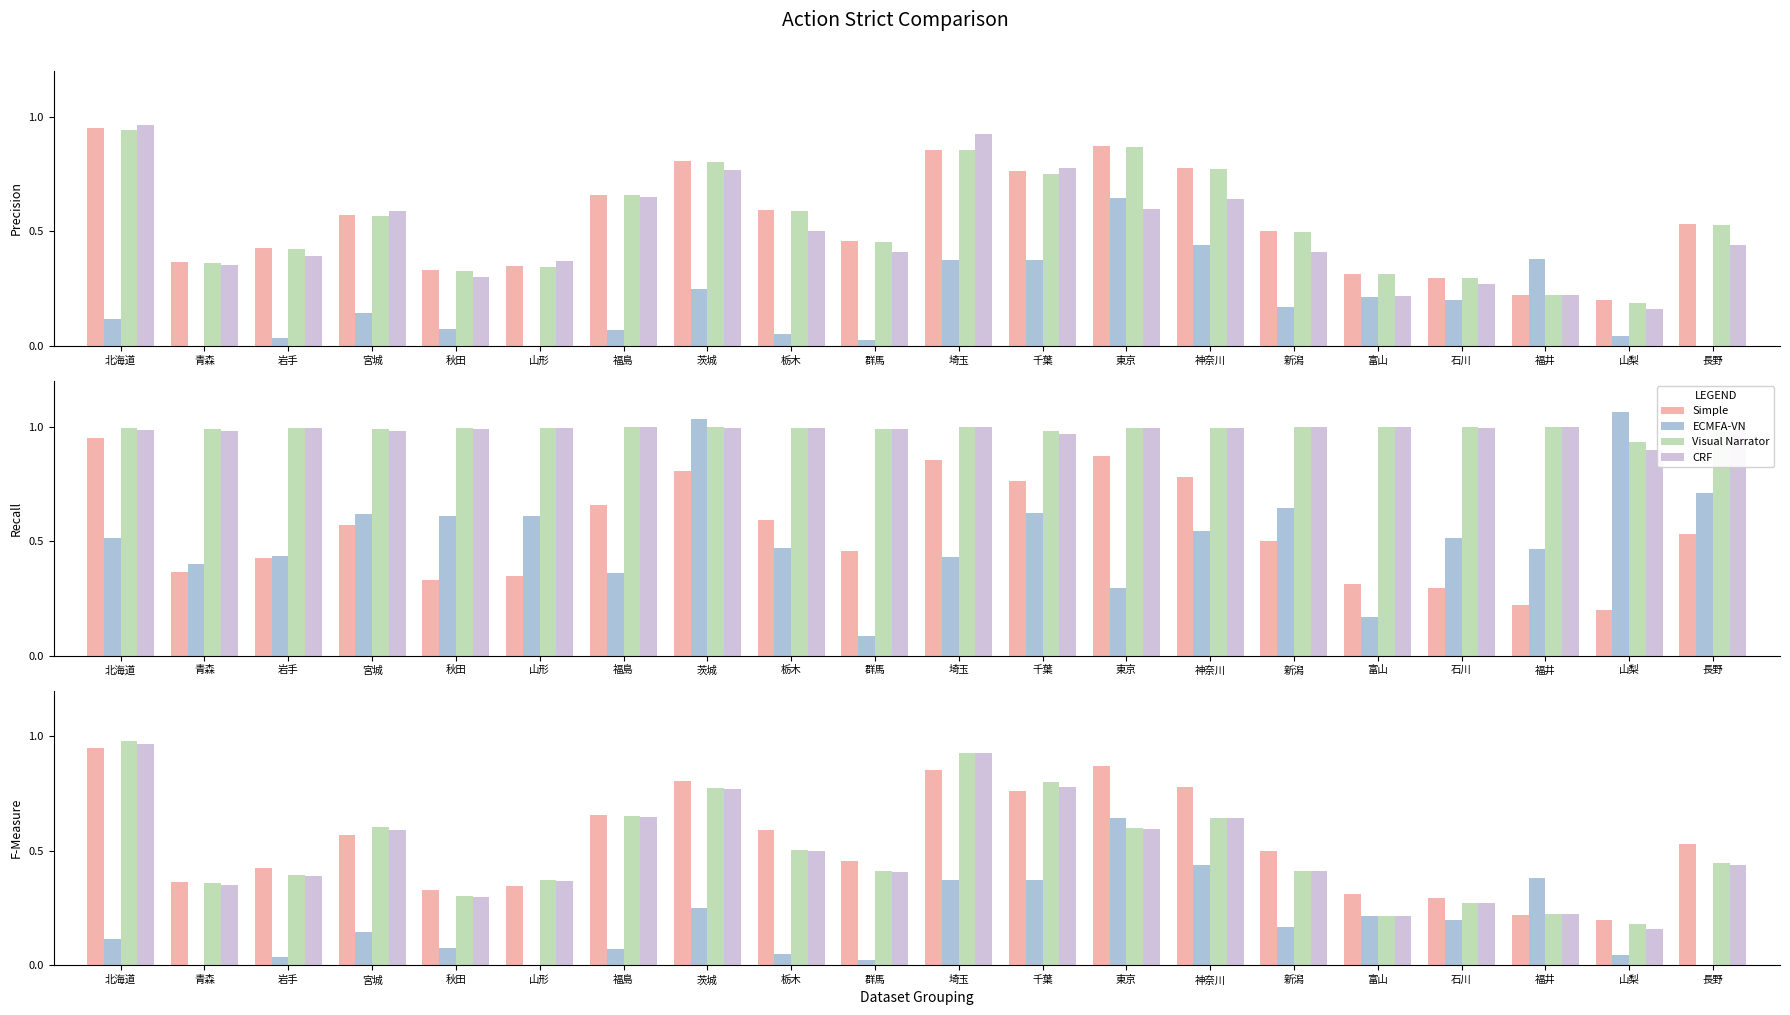

What is the maximum value for CRF?

1.0